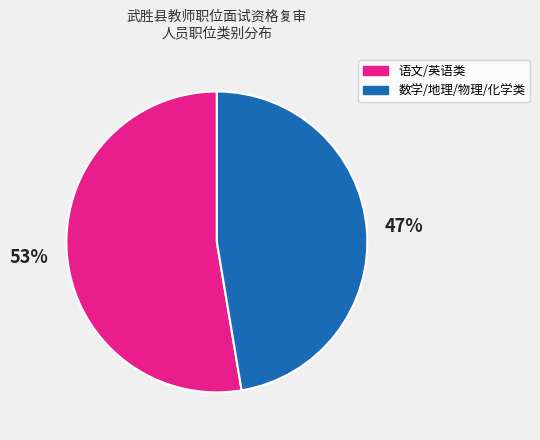

To the nearest percent, what is the average slice percentage?

50%